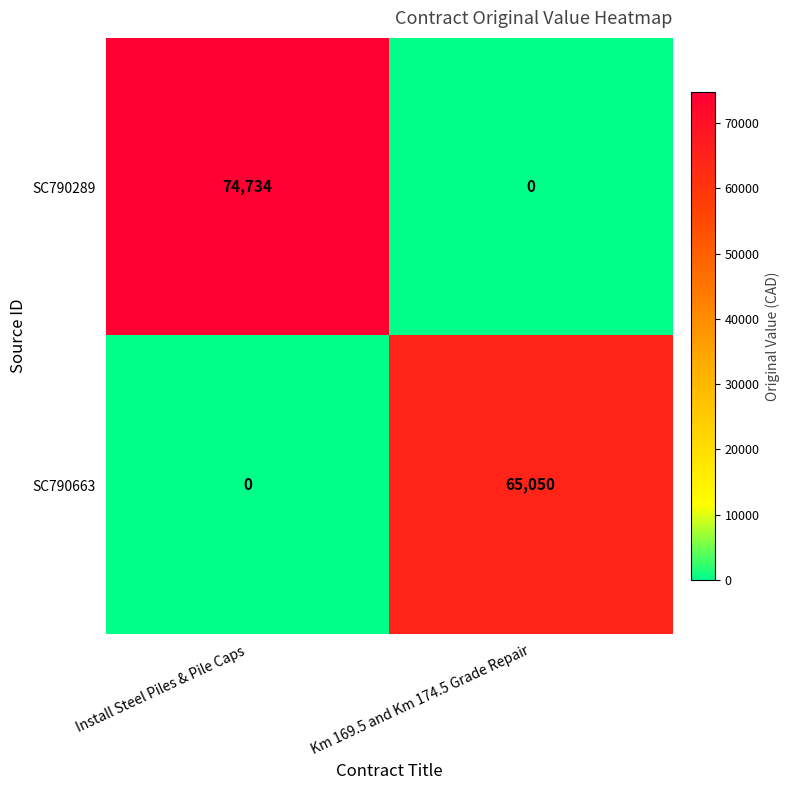

Is it true that SC790289 equals 0 at Km 169.5 and Km 174.5 Grade Repair?

True